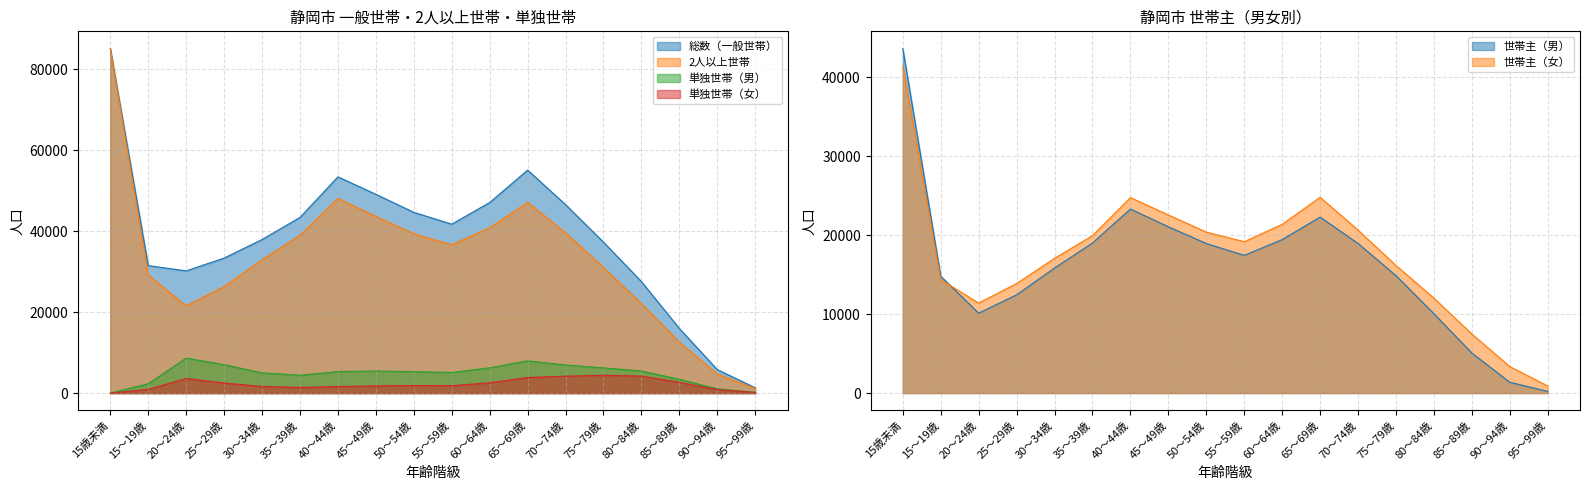

Between 70～74歳 and 95～99歳, which series saw the biggest shift?

総数（一般世帯）